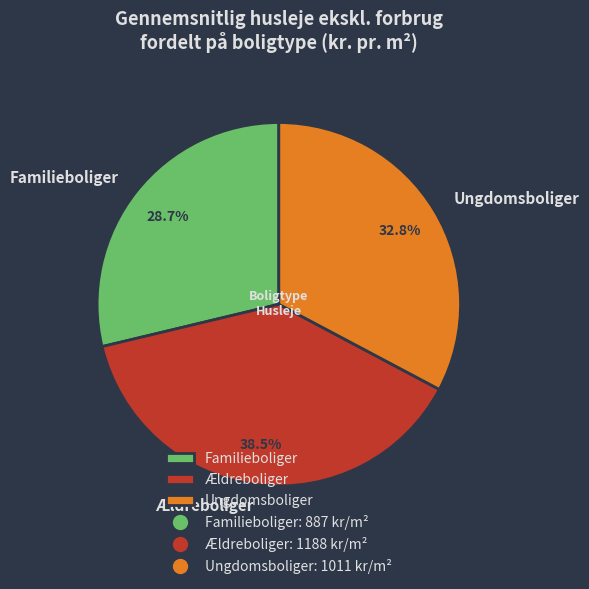

What percentage do Familieboliger and Ældreboliger together represent?

67.2%